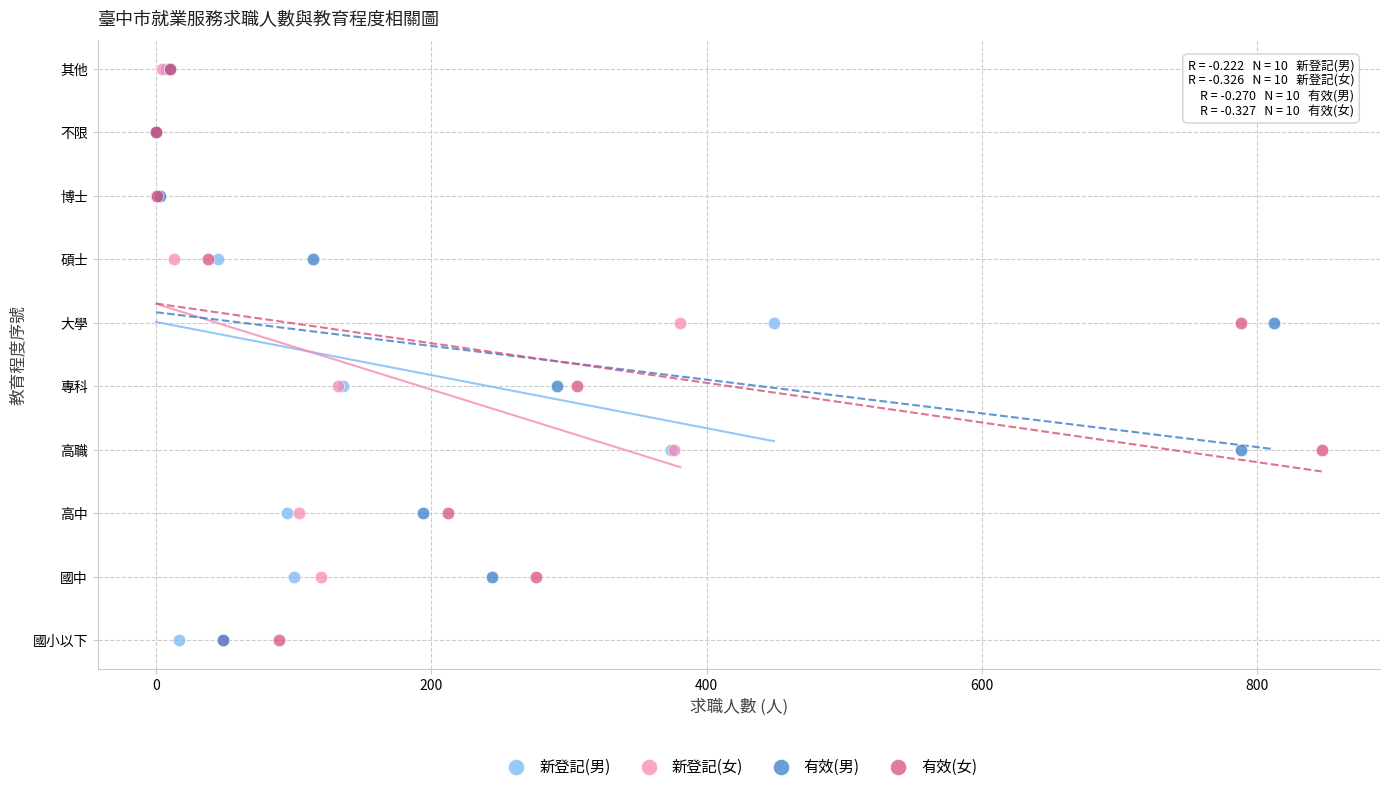

What are all the series names shown in the legend?

新登記(男), 新登記(女), 有效(男), 有效(女)